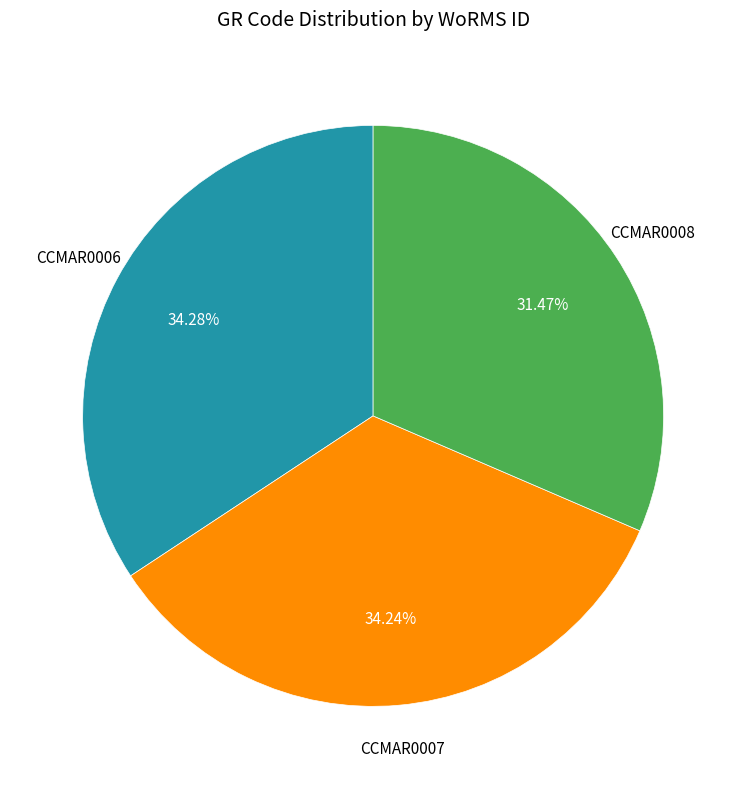

Does any single category account for the majority?

No